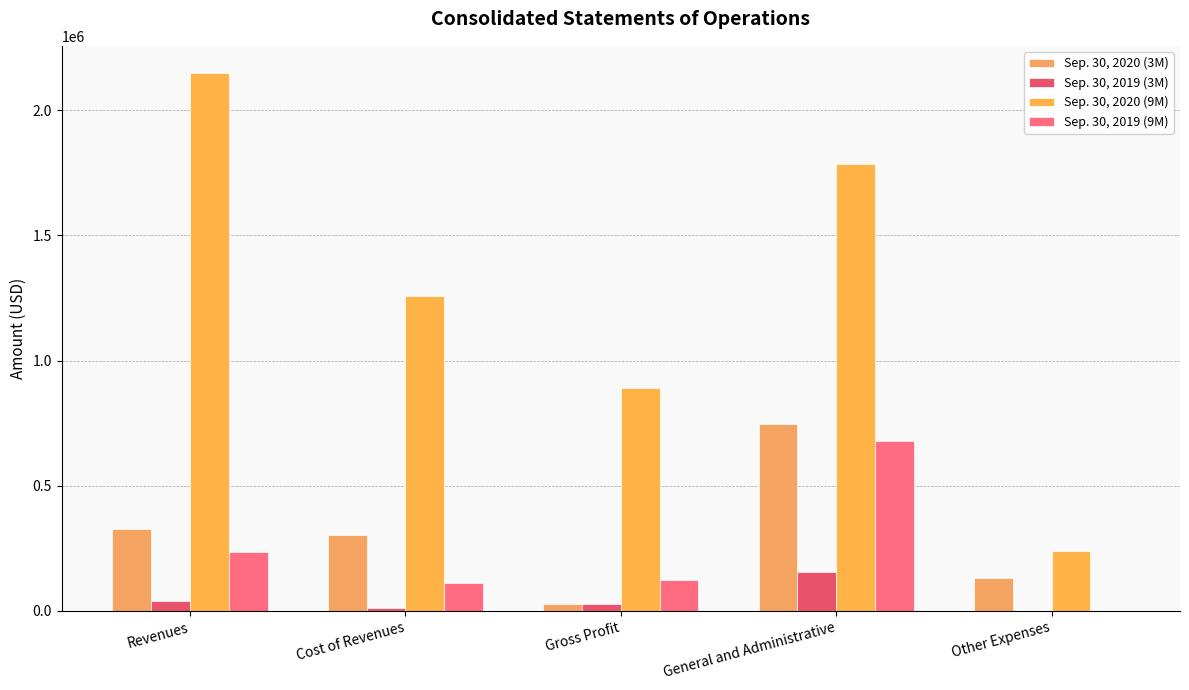

What is the spread (max minus min) of values at Other Expenses?

239087